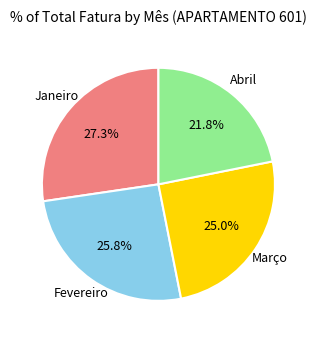

Does any single category account for the majority?

No